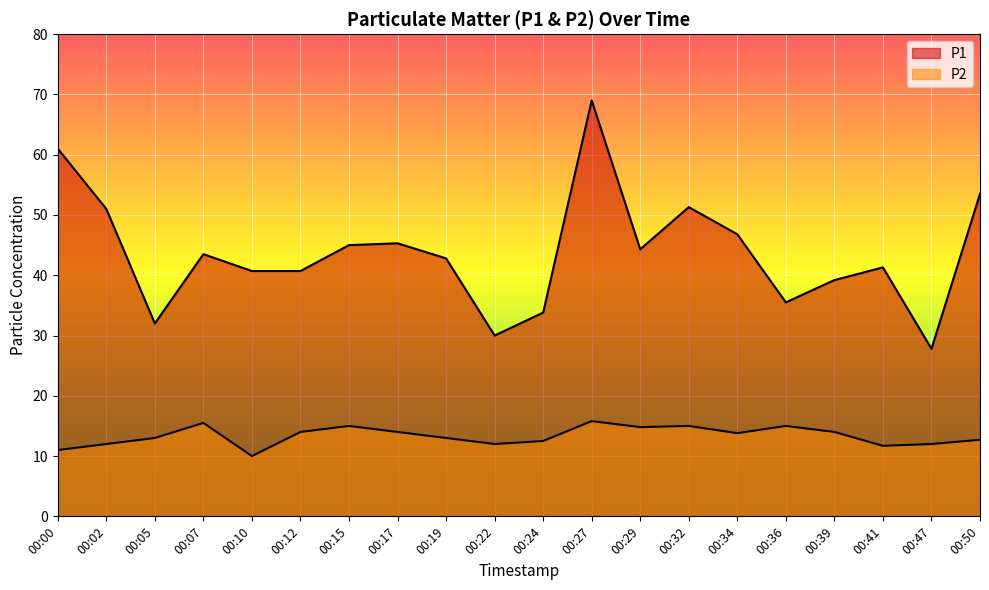

True or false: P1 and P2 cross at least once.

False